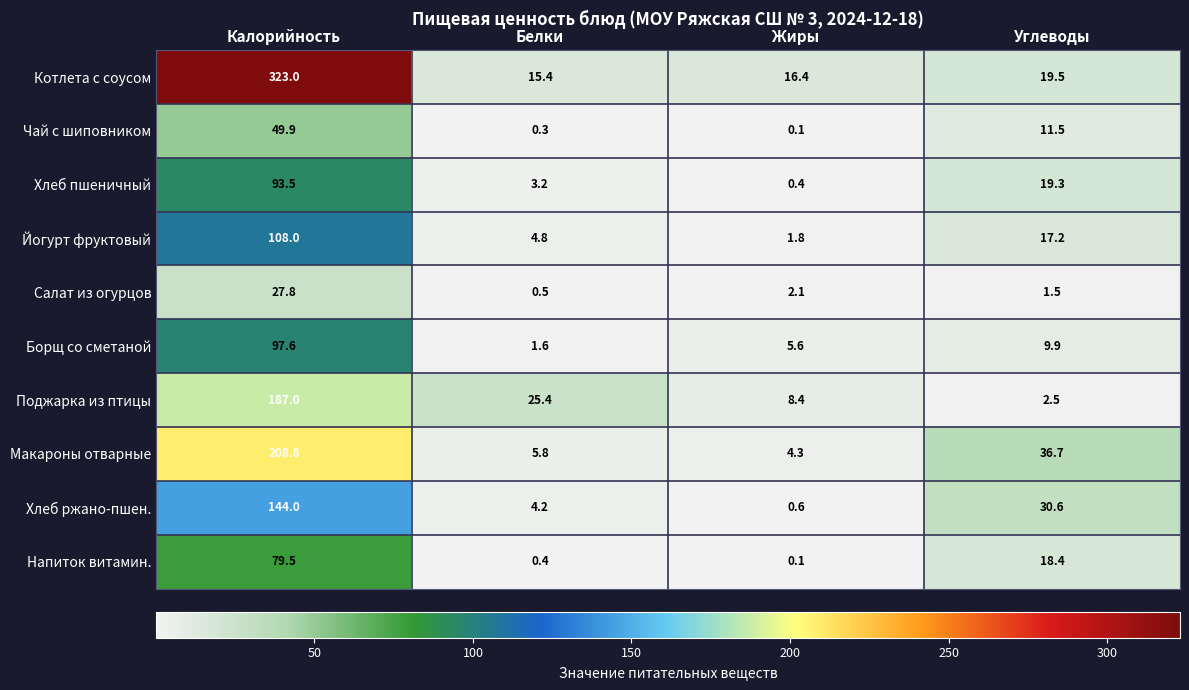

What is the difference between the maximum and minimum values in the Макароны отварные series?

204.5